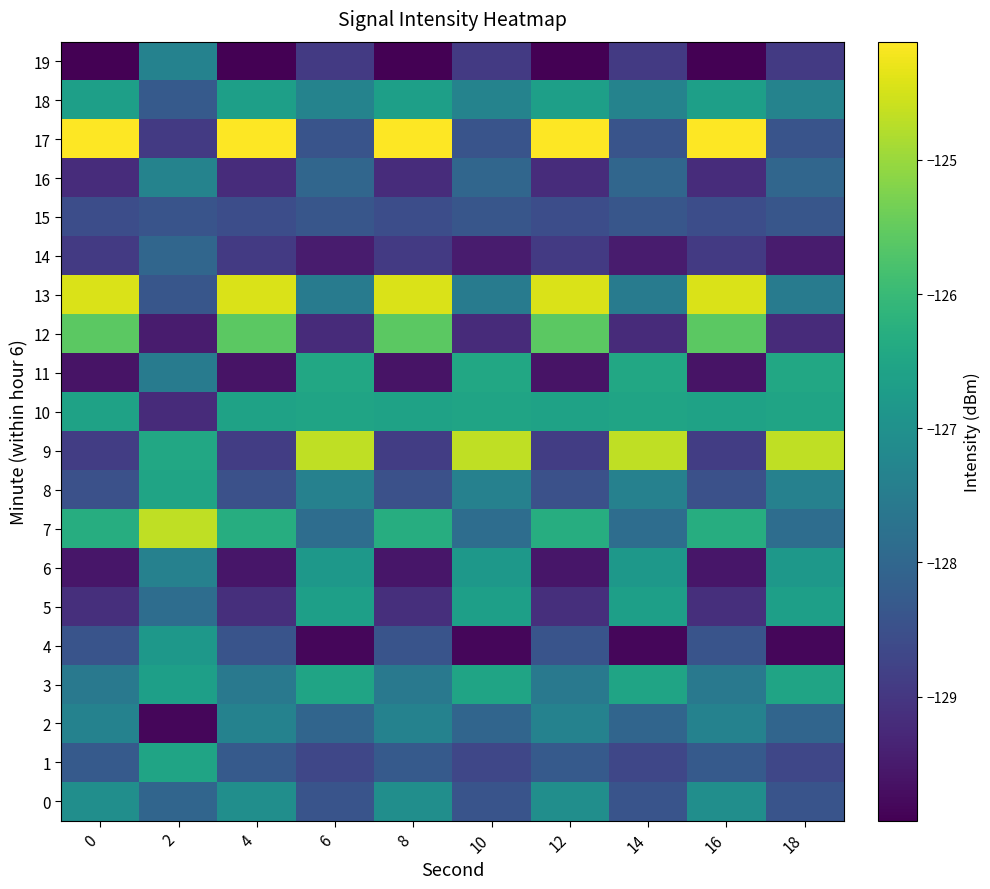

What is the difference between the second highest and second lowest values in the 8 series?

1.1